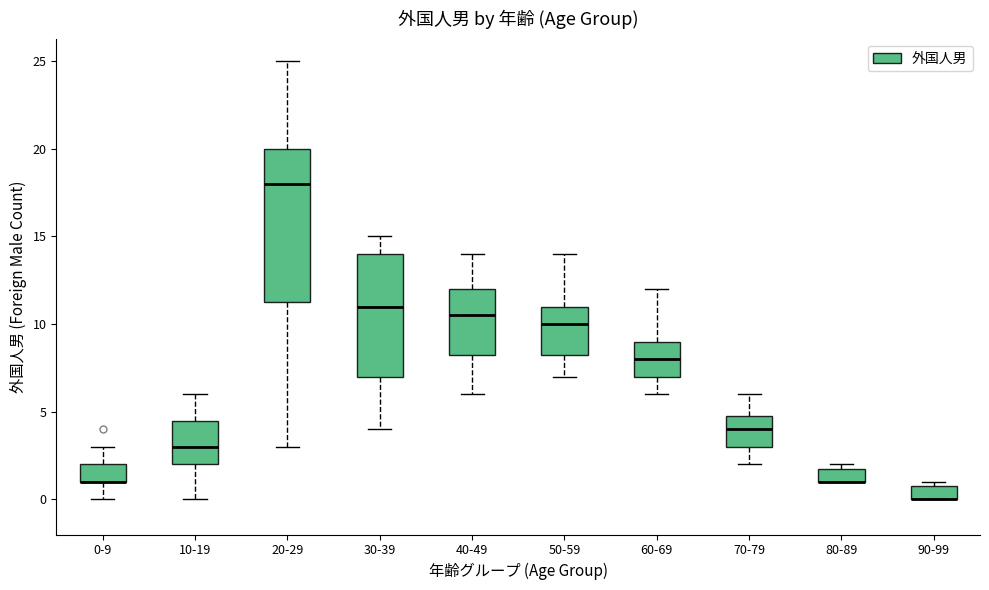

Comparing the boxes themselves (not the whiskers), which one is the tallest?

20-29